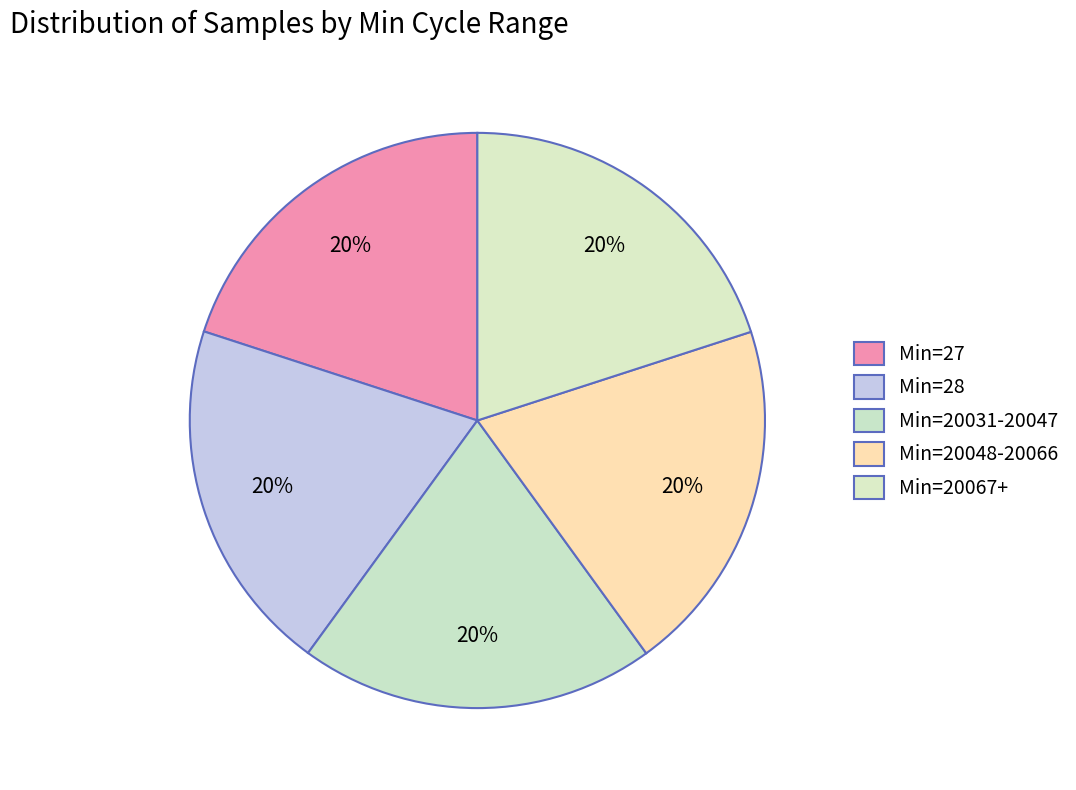

How many slices are in this pie chart?

5